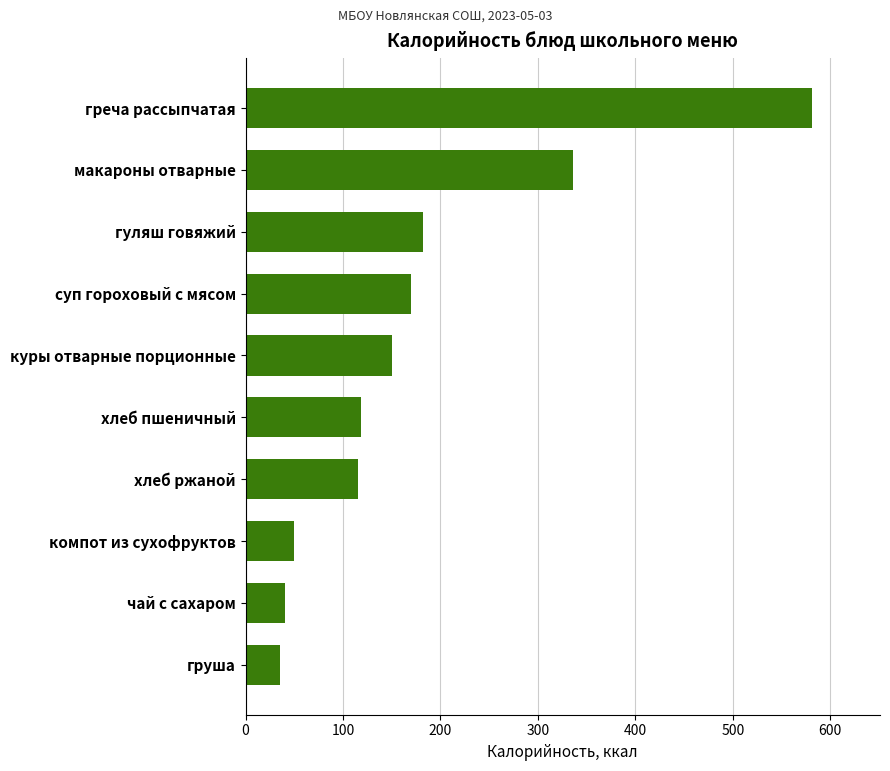

What is the change in value from компот из сухофруктов to хлеб пшеничный?

+68.8